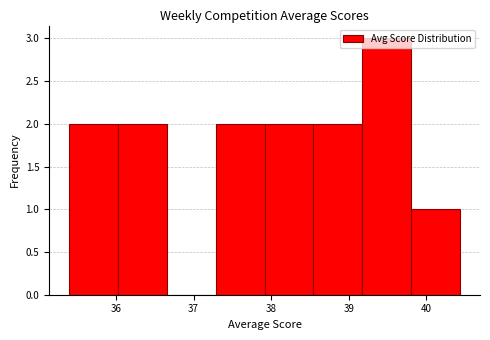

How tall is the bar that spans 39.2 to 39.8 on the x-axis? Neither the bar edges nor the heights are printed on the chart, so give them approximately, as read against the axes.

3